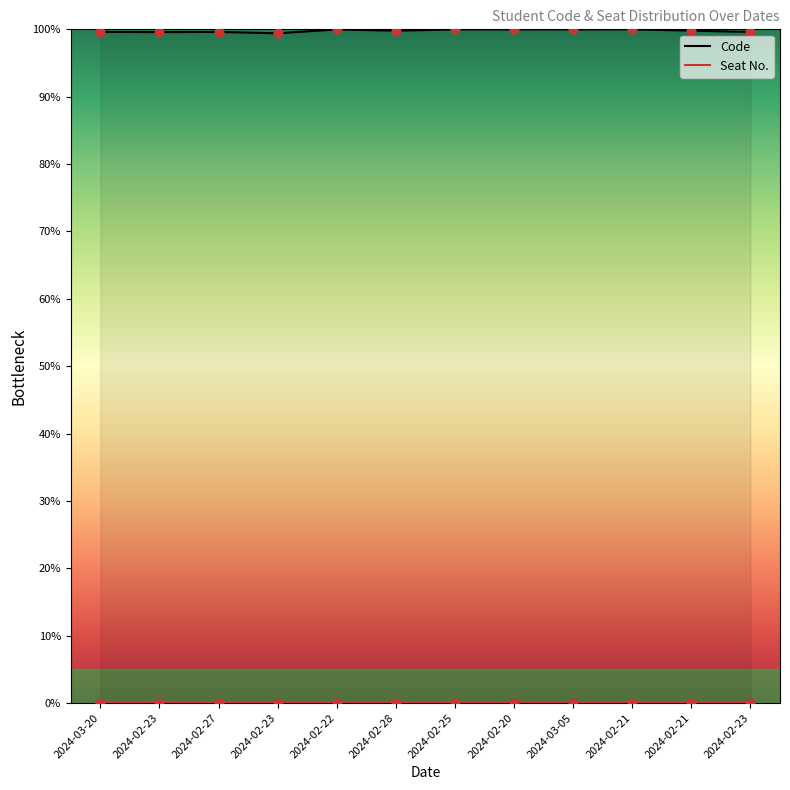

Approximately how many times larger is the value at 2024-03-20 compared to 2024-02-23?

1.0